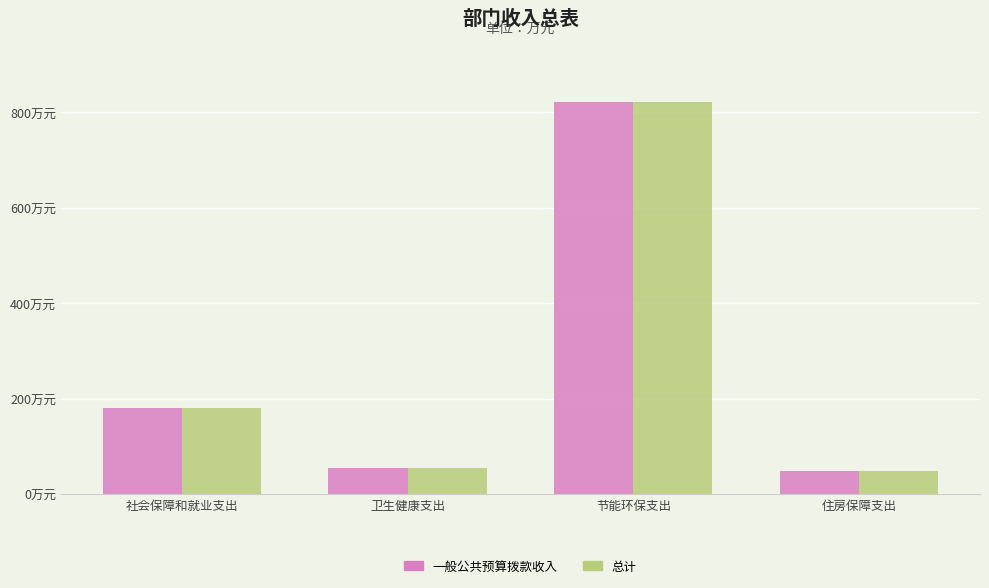

What are all the series names shown in the legend?

一般公共预算拨款收入, 总计